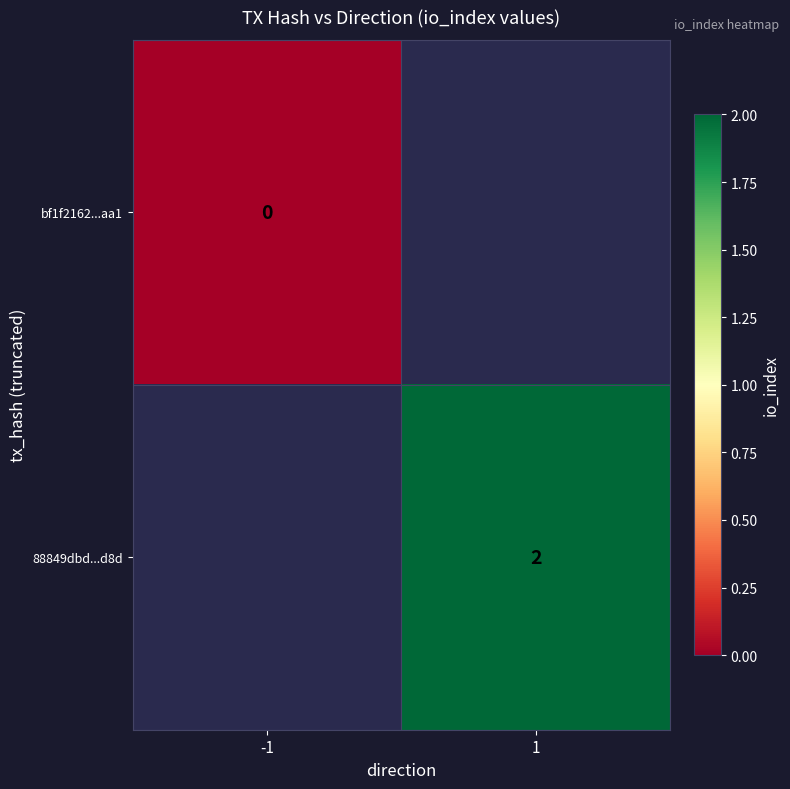

Is it true that 88849dbd...d8d equals 3 at 1?

False